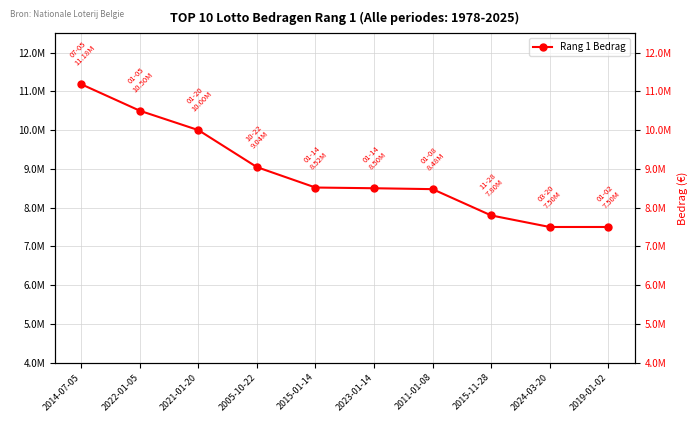

Reading left to right, what are all the values shown in this chart?

2014-07-05=11183816	2022-01-05=10500000	2021-01-20=10000002	2005-10-22=9045000	2015-01-14=8518316	2023-01-14=8500002	2011-01-08=8476800	2015-11-28=7798608	2024-03-20=7500000	2019-01-02=7500000